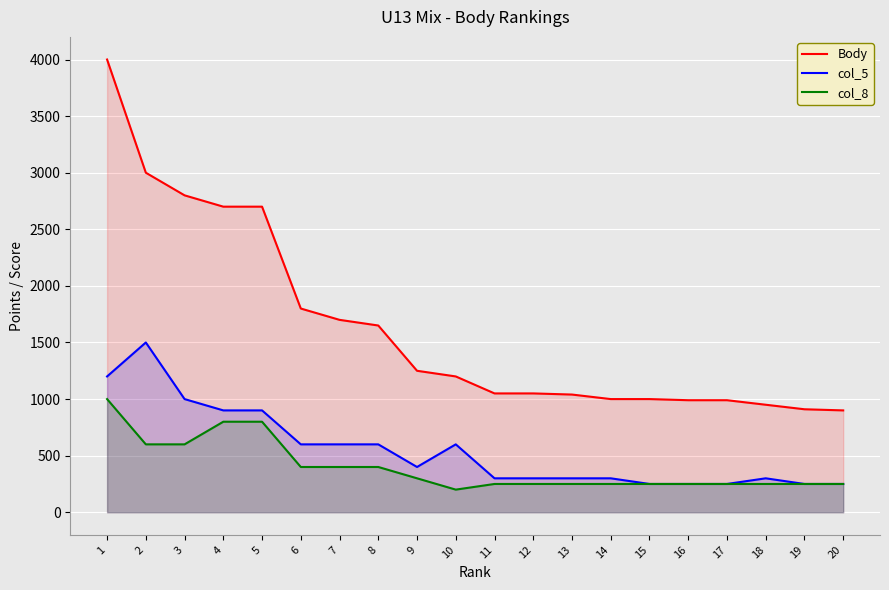

How many data points in Body are above 1200?

9